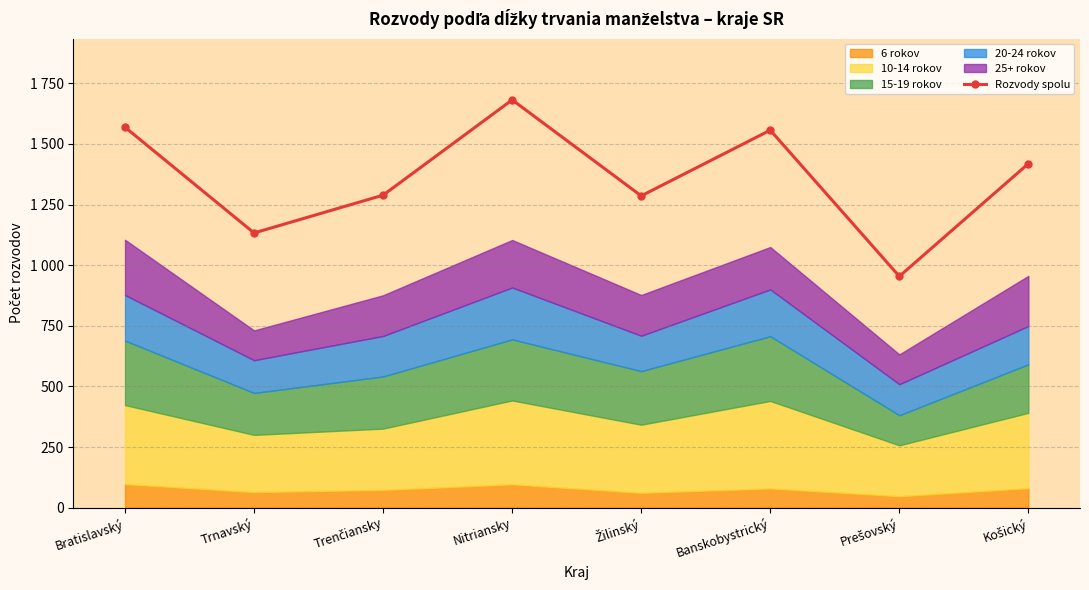

True or false: there are more than 0 points higher than both neighbors.

True